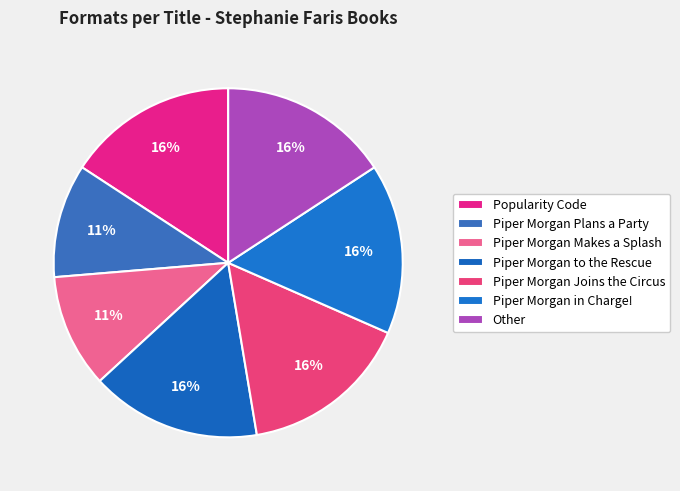

Count the number of slices in the pie.

7